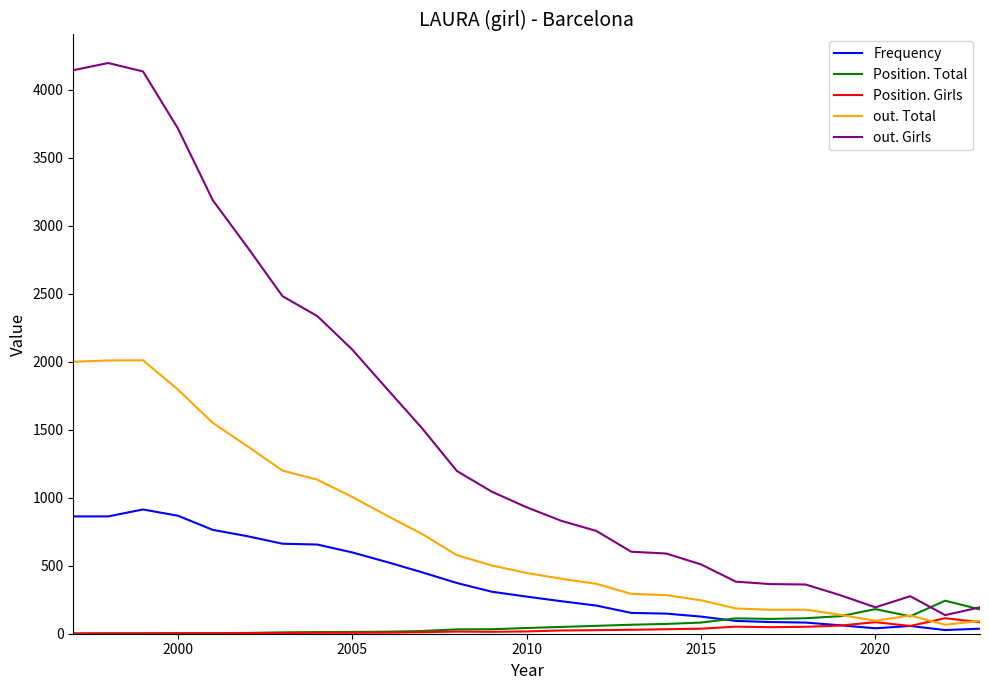

What is the highest value of the Position. Girls series?

114